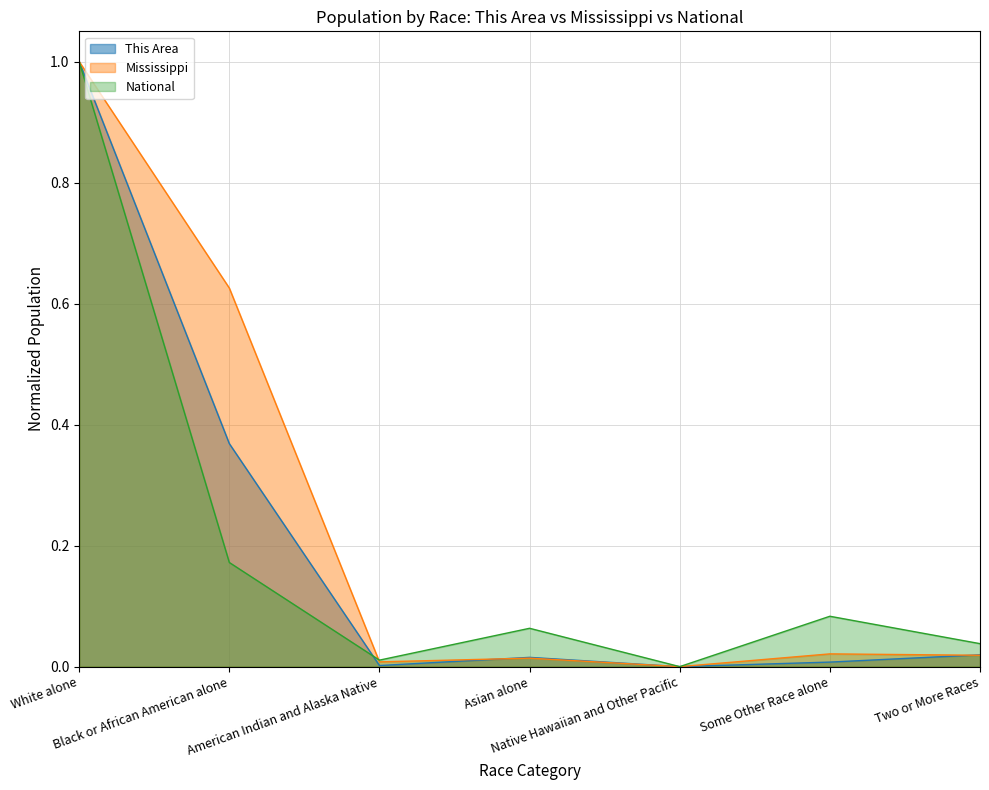

What is the maximum value for This Area?

1.0